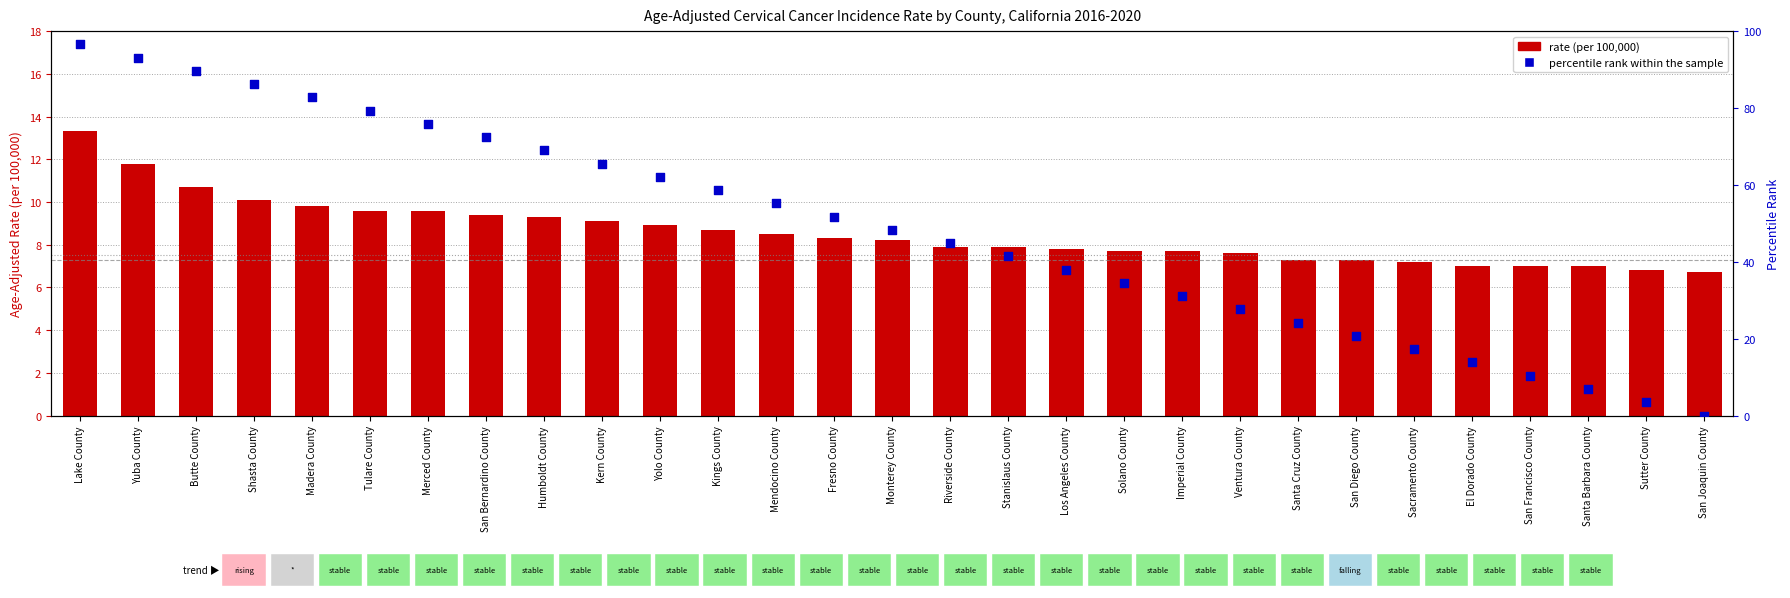

Which series contains the lowest Y value?

percentile rank within the sample